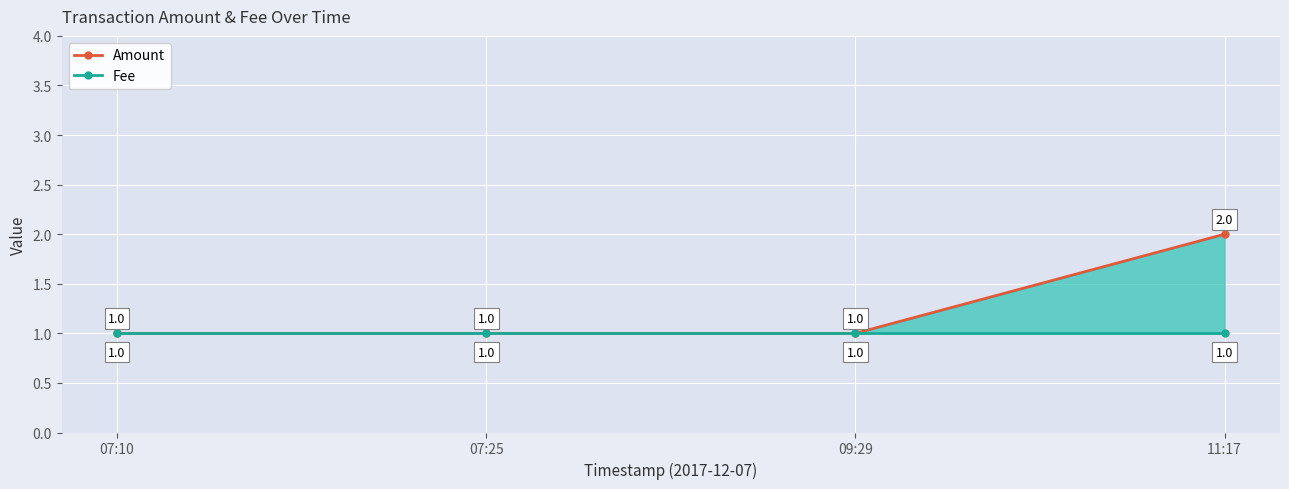

Rank the series at 09:29 from lowest to highest value.

Amount, Fee